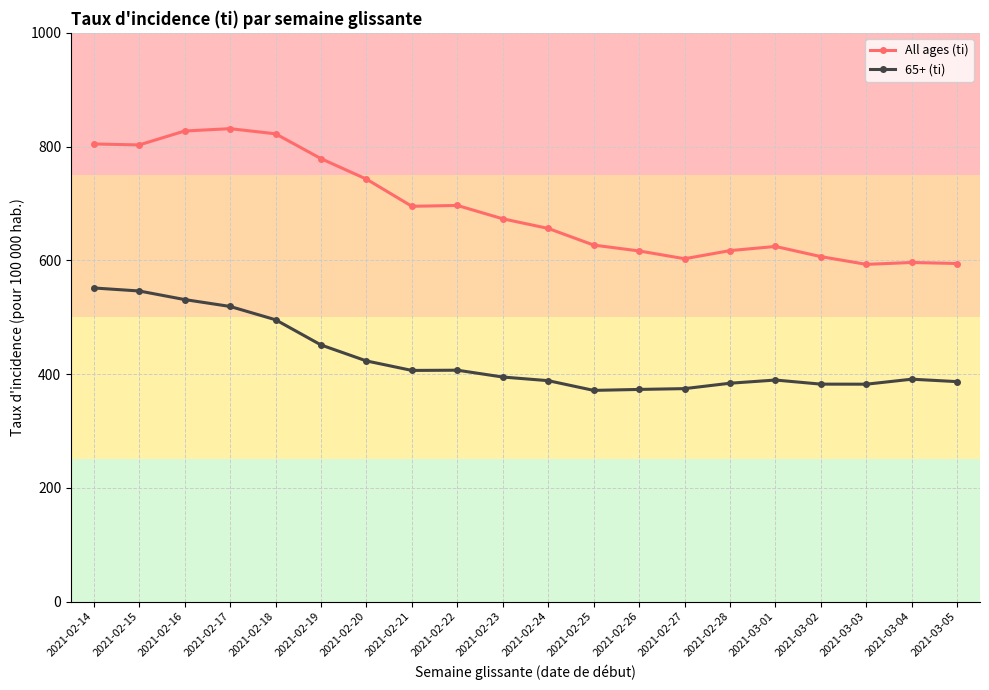

Which series has the largest range (max minus min)?

All ages (ti)